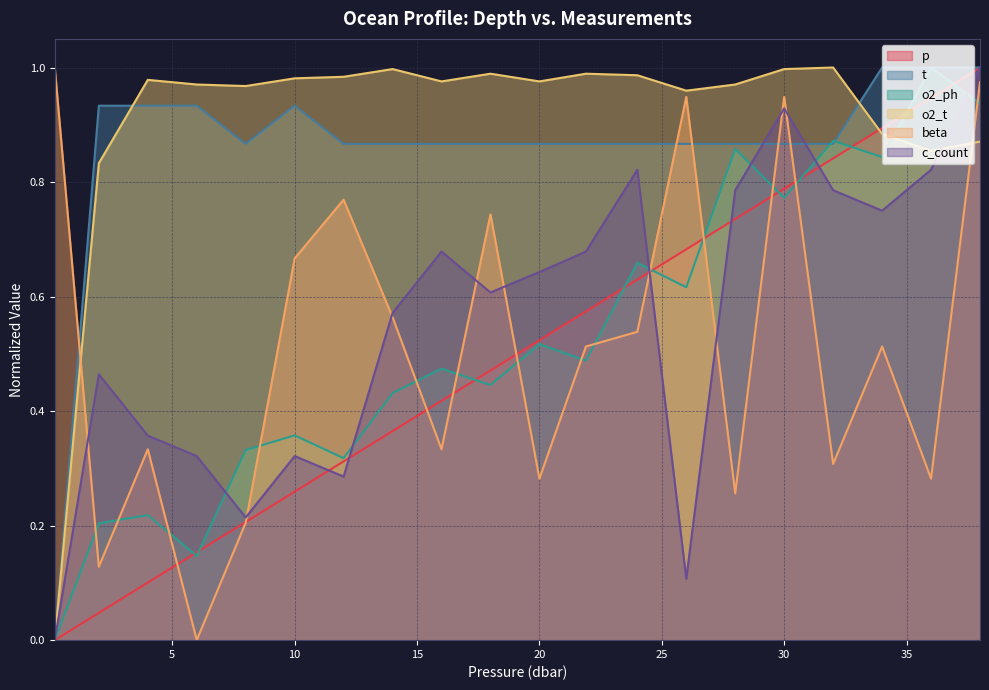

Reading left to right, extract all data points from this chart.

p: 0.0	0.0	0.1	0.2	0.2	0.3	0.3	0.4	0.4	0.5	0.5	0.6	0.6	0.7	0.7	0.8	0.8	0.9	0.9	1.0
t: 0.0	0.9	0.9	0.9	0.9	0.9	0.9	0.9	0.9	0.9	0.9	0.9	0.9	0.9	0.9	0.9	0.9	1.0	1.0	1.0
o2_ph: 0.0	0.2	0.2	0.1	0.3	0.4	0.3	0.4	0.5	0.4	0.5	0.5	0.7	0.6	0.9	0.8	0.9	0.8	1.0	0.9
o2_t: 0.0	0.8	1.0	1.0	1.0	1.0	1.0	1.0	1.0	1.0	1.0	1.0	1.0	1.0	1.0	1.0	1.0	0.9	0.9	0.9
beta: 1.0	0.1	0.3	0.0	0.2	0.7	0.8	0.6	0.3	0.7	0.3	0.5	0.5	0.9	0.3	0.9	0.3	0.5	0.3	1.0
c_count: 0.0	0.5	0.4	0.3	0.2	0.3	0.3	0.6	0.7	0.6	0.6	0.7	0.8	0.1	0.8	0.9	0.8	0.8	0.8	1.0